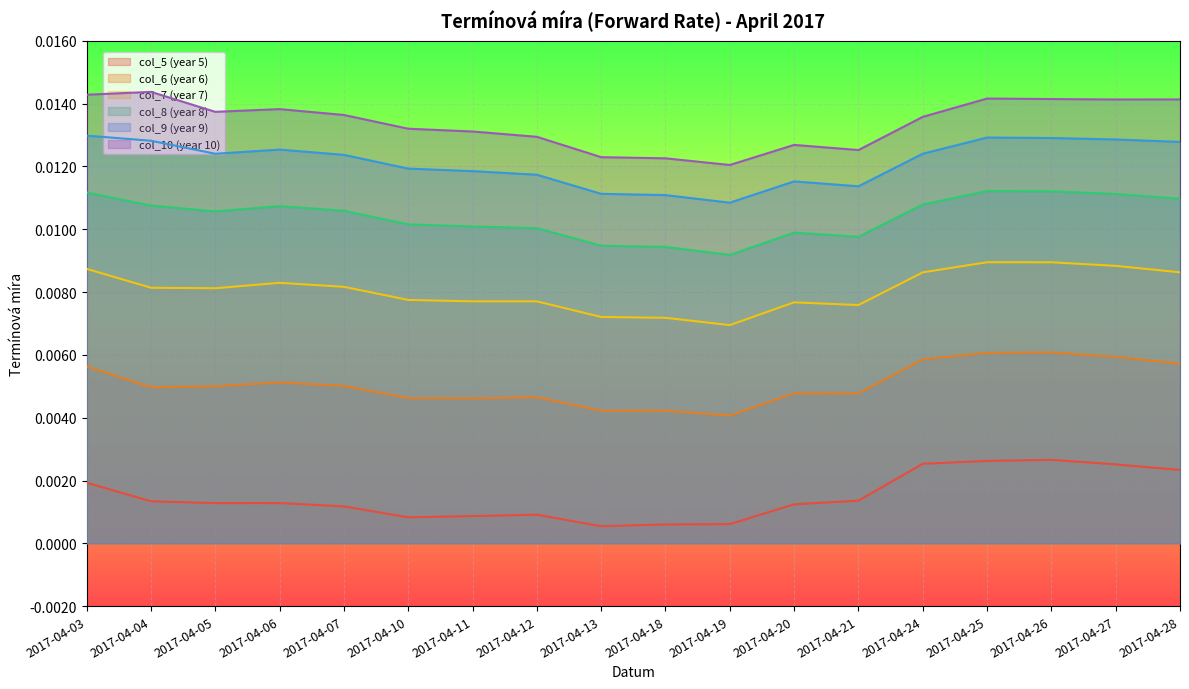

The col_9 (year 9) series shows 0.0 at 2017-04-10. True or false?

True